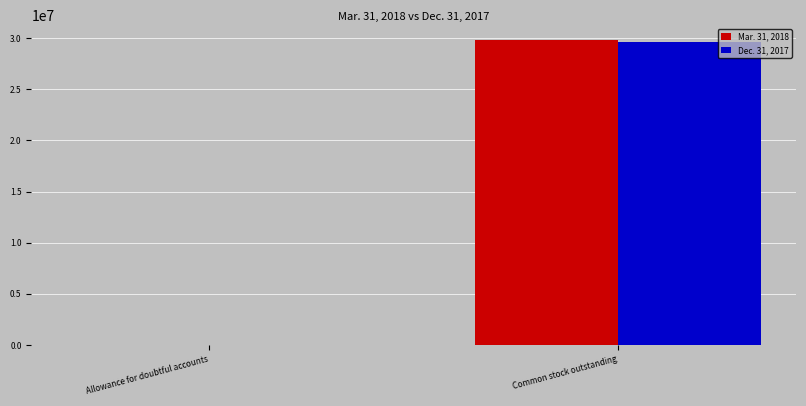

Which series changed the most between Allowance for doubtful accounts and Common stock outstanding?

Mar. 31, 2018